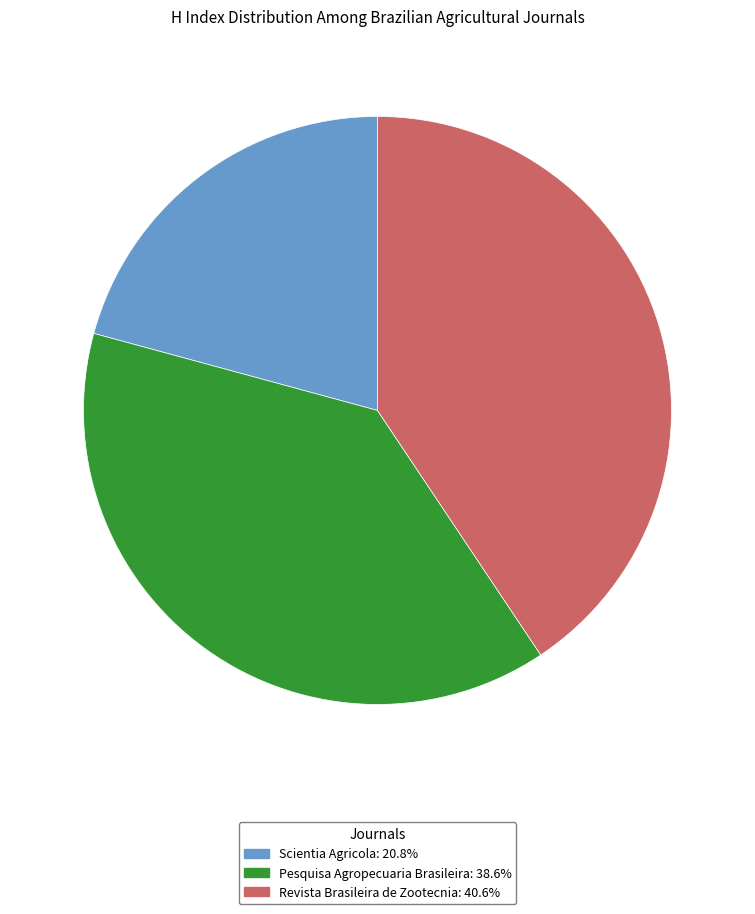

What is the ratio of the value at Revista Brasileira de Zootecnia to the value at Scientia Agricola?

2.0